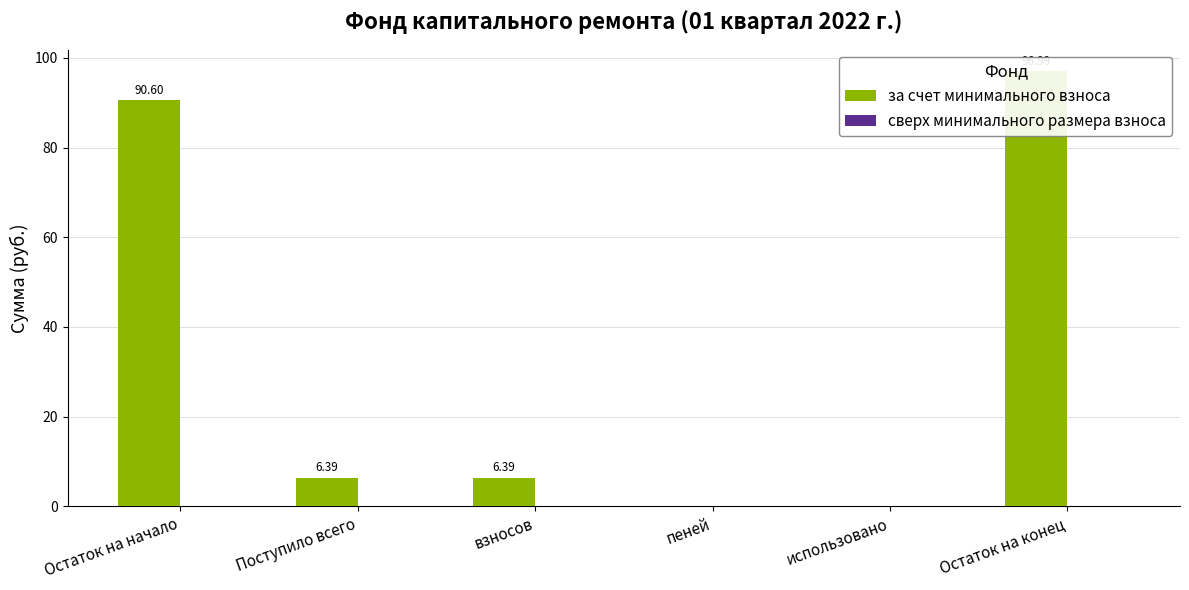

Which category has the highest value in the за счет минимального взноса series?

Остаток на конец